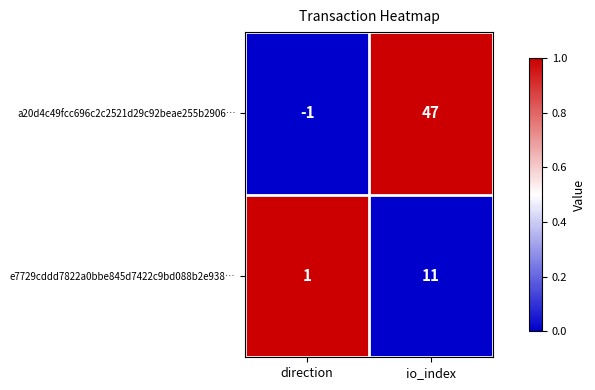

Reading left to right, transcribe all the data shown in this chart.

a20d4c49fcc696c2c2521d29c92beae255b2906…: -1	47
e7729cddd7822a0bbe845d7422c9bd088b2e938…: 1	11